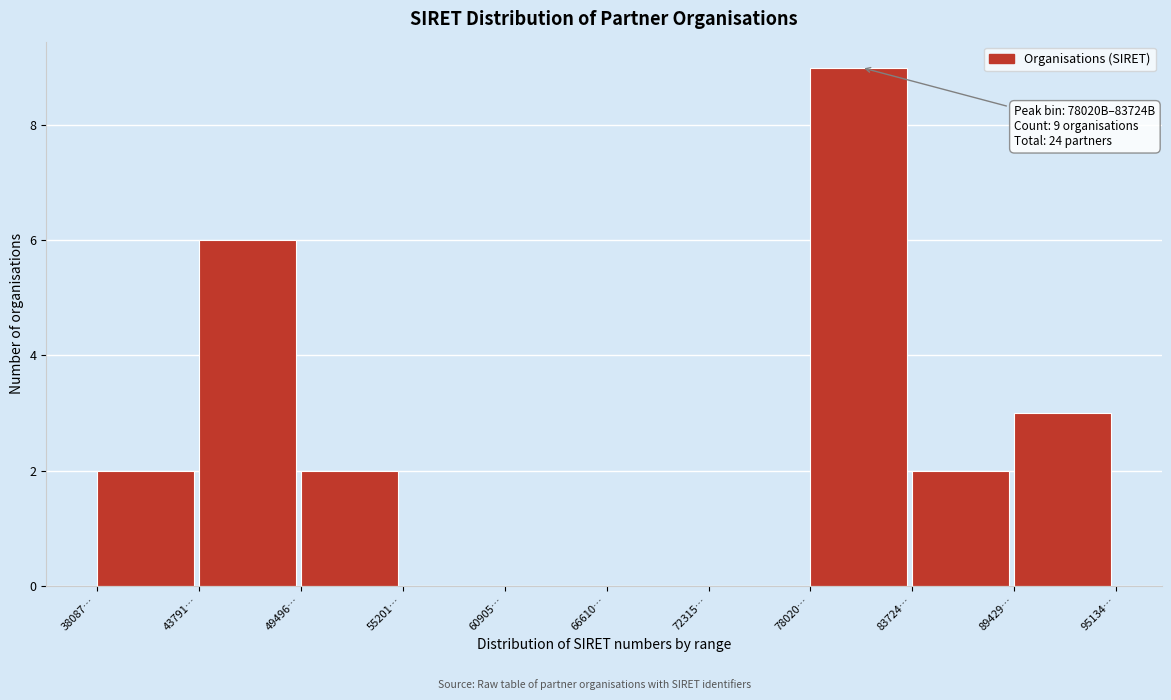

Reading left to right, transcribe all the data shown in this chart.

38087…=2	43791…=6	49496…=2	55201…=0	60905…=0	66610…=0	72315…=0	78020…=9	83724…=2	89429…=3